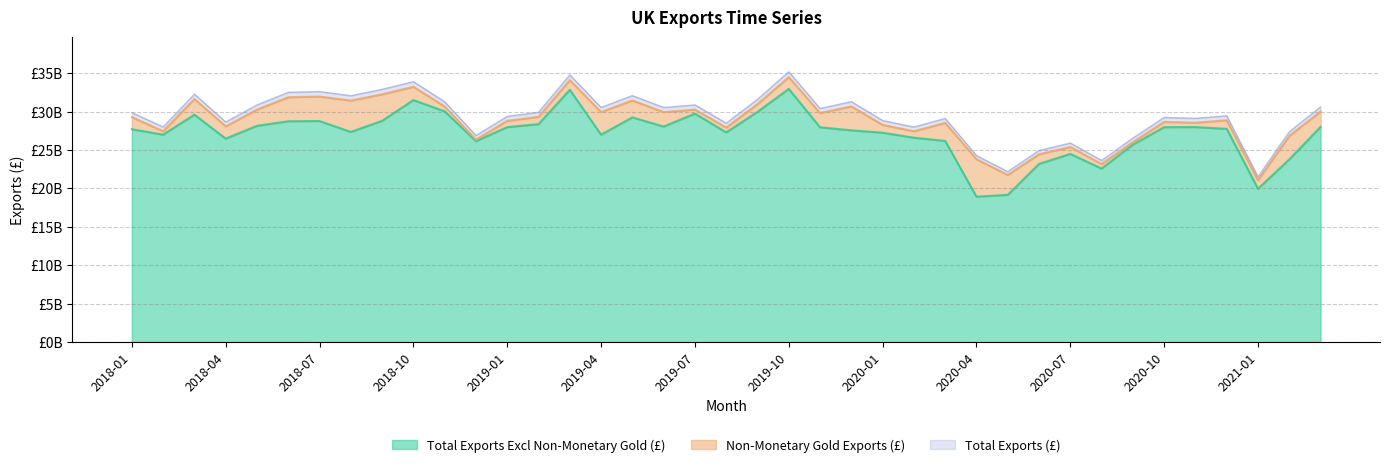

Rank the categories by Total Exports (£) value from highest to lowest.

2019-10, 2019-03, 2018-10, 2018-09, 2018-07, 2018-06, 2018-03, 2019-05, 2018-08, 2019-09, 2019-12, 2018-11, 2019-07, 2018-05, 2021-03, 2019-04, 2019-06, 2019-11, 2019-02, 2018-01, 2020-12, 2019-01, 2020-10, 2020-11, 2020-03, 2020-01, 2018-04, 2019-08, 2018-02, 2020-02, 2021-02, 2018-12, 2020-09, 2020-07, 2020-06, 2020-04, 2020-08, 2020-05, 2021-01